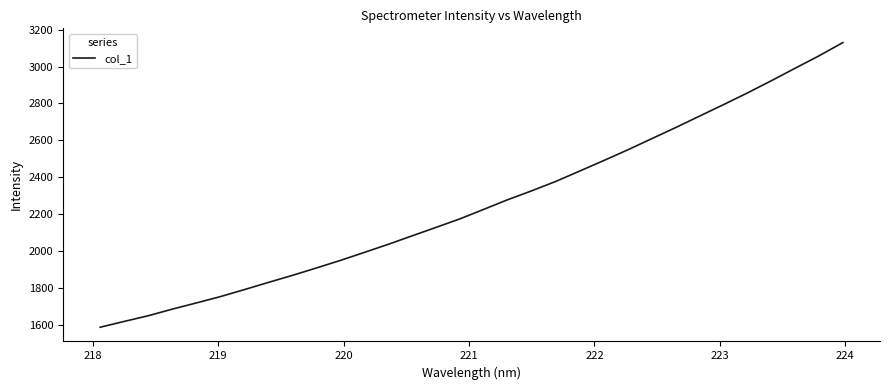

What is the difference between the maximum and minimum values?

1545.0